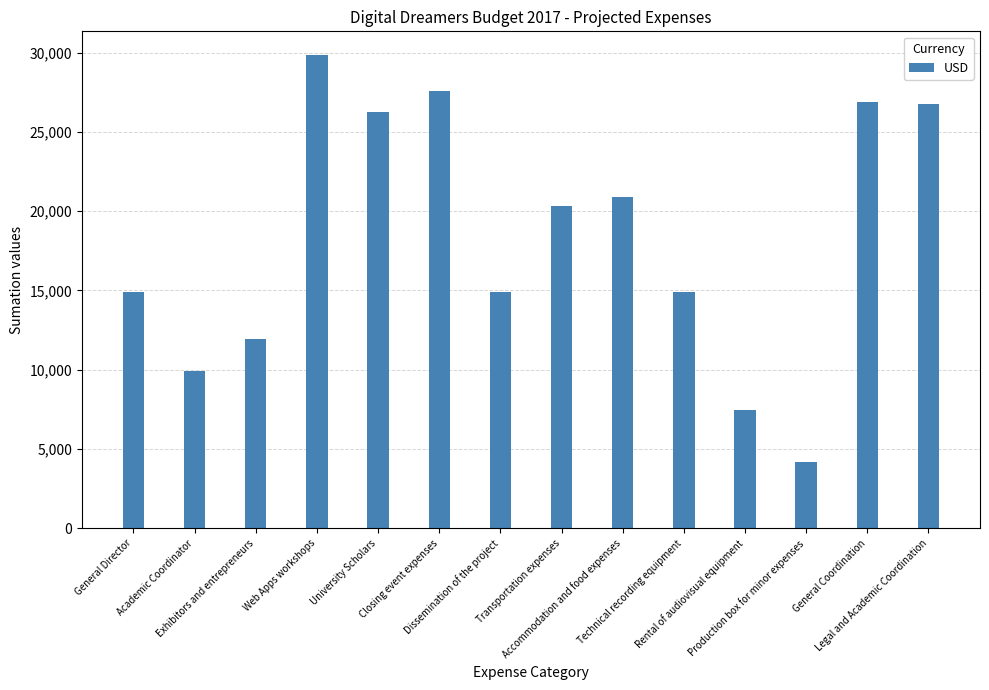

Count the number of categories in the chart.

14